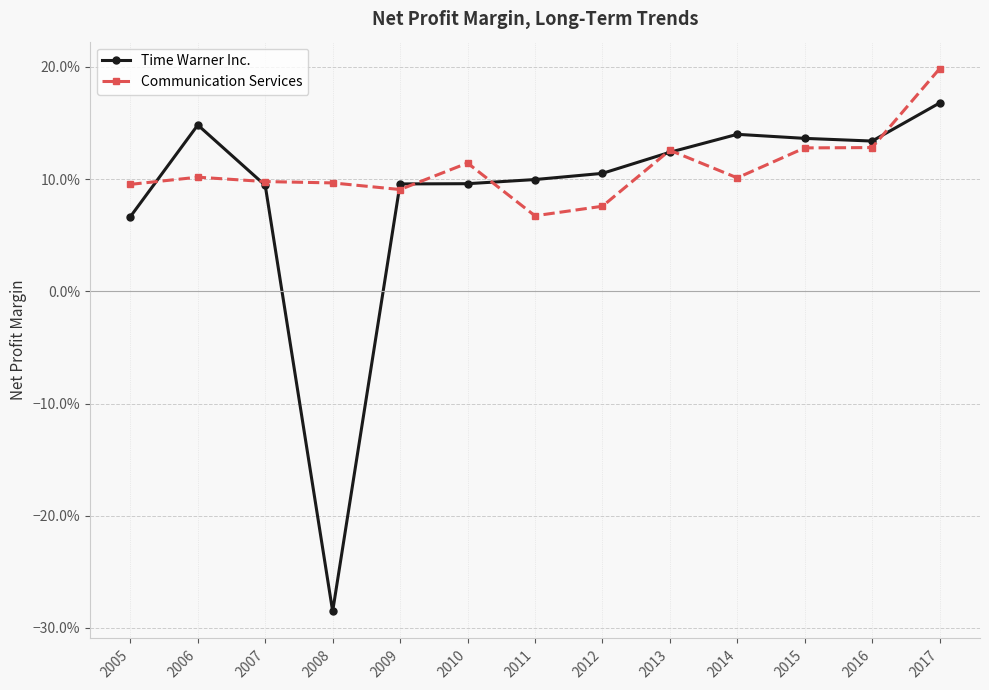

List the labels in order of Time Warner Inc. value, largest first.

2017, 2006, 2014, 2015, 2016, 2013, 2012, 2011, 2010, 2009, 2007, 2005, 2008